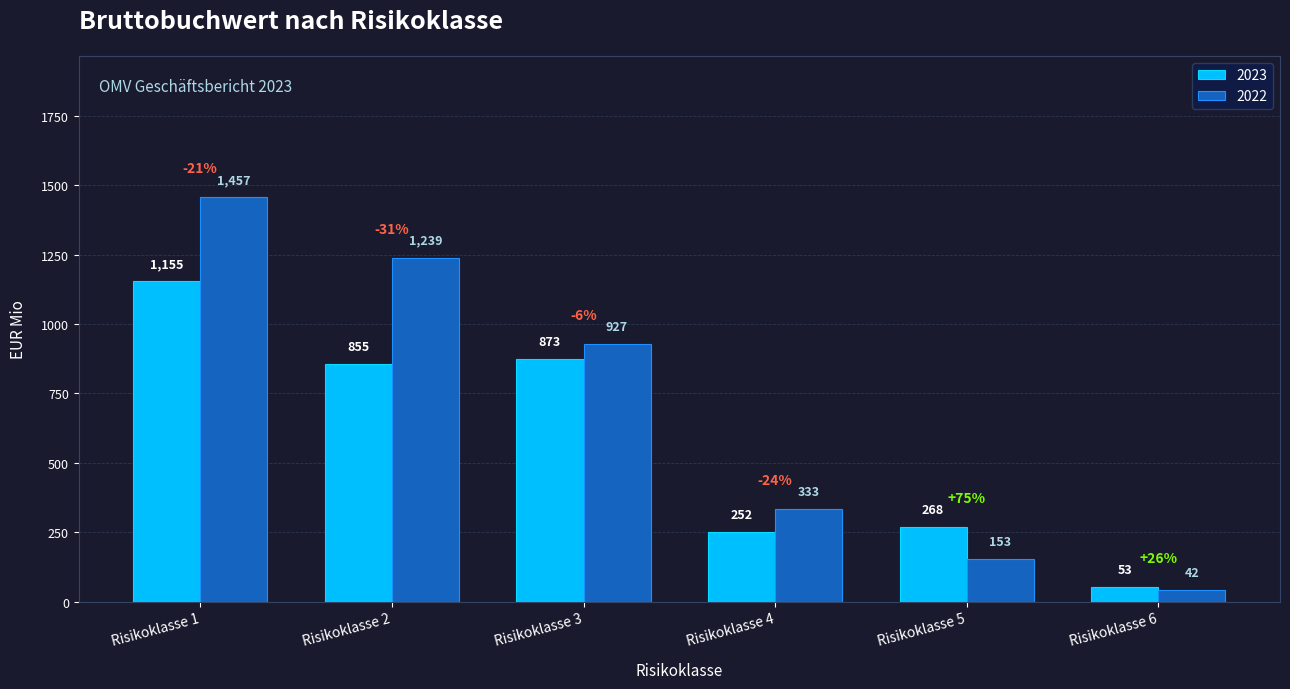

What is the maximum value for 2023?

1155